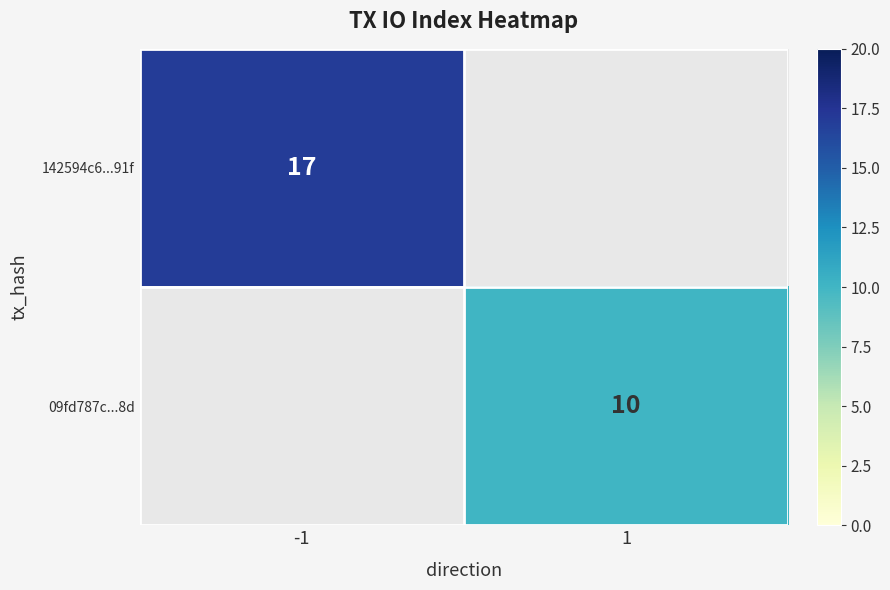

True or false: 09fd787c...8d has a value of 5 at 1.

False